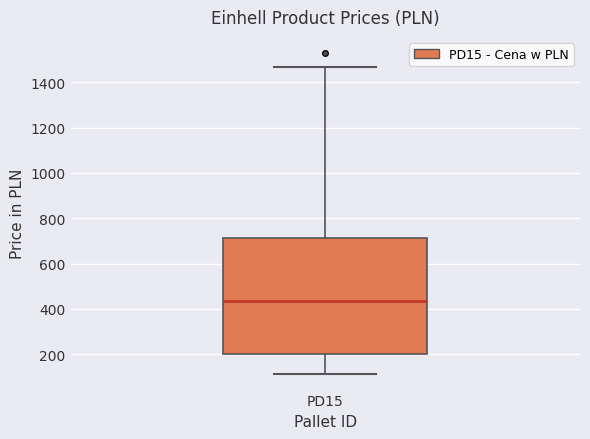

Transcribe this box plot: give where the median line is, the range the box spans, and where the two whiskers end, as read against the y-axis. The values are not printed on the chart, so give them approximately, as read against the axis.

median 440, box 200 to 720, whiskers 120 to 1460